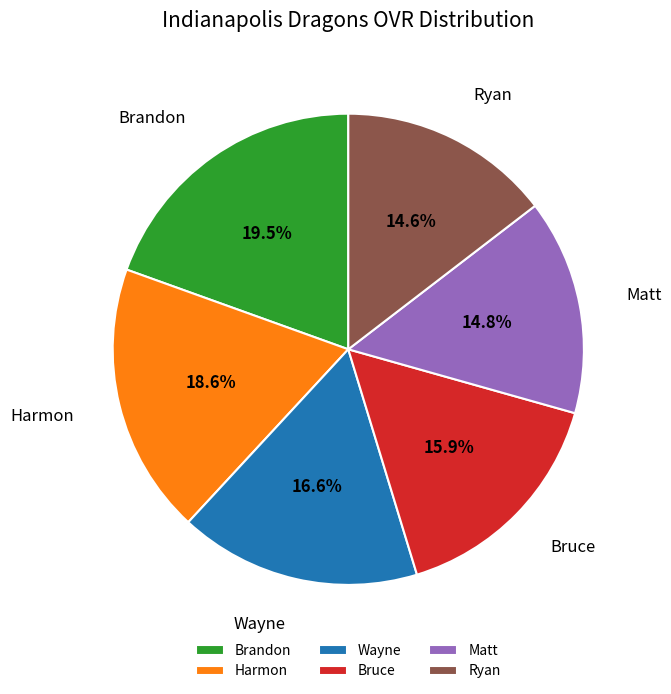

Is there any slice that represents more than half of the pie?

No